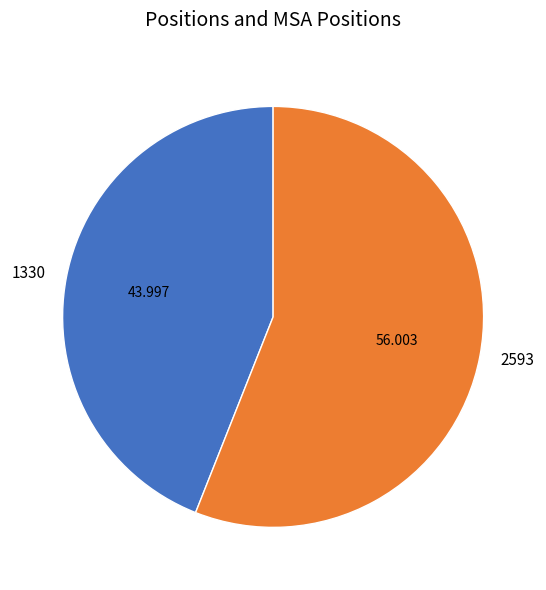

How many segments does this pie chart have?

2